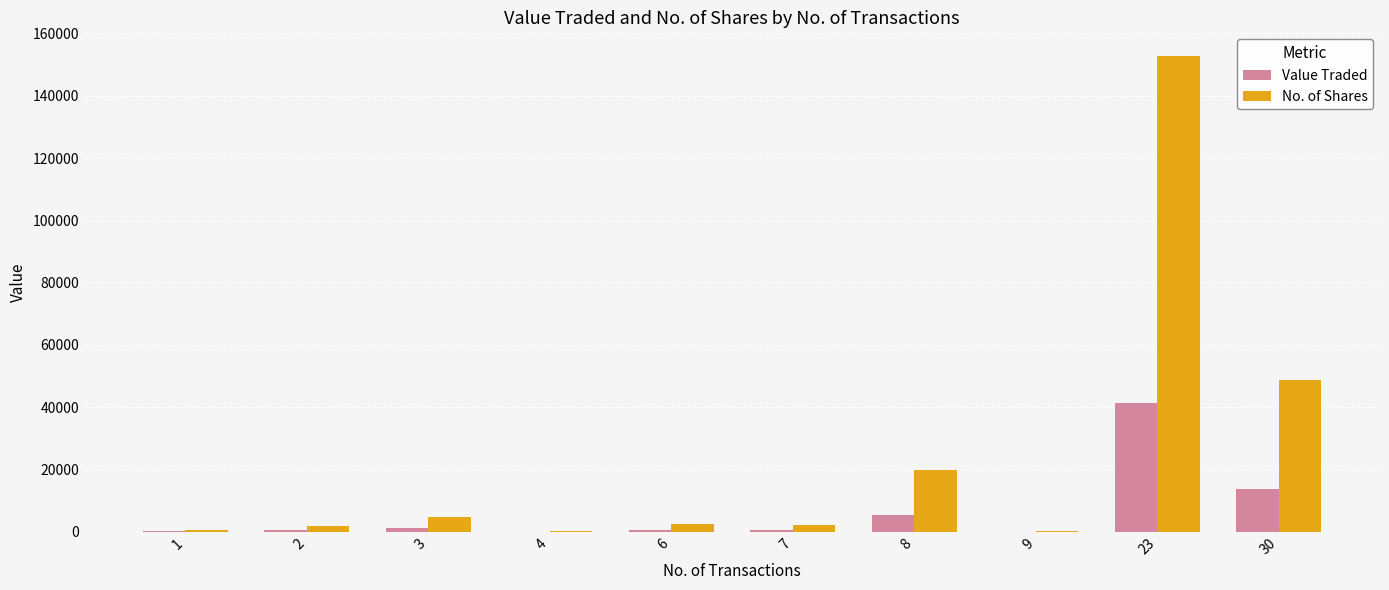

At which category is the sum across all series the highest?

23